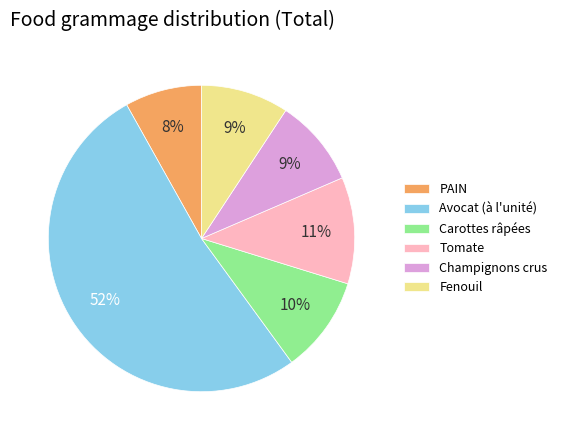

Between Tomate and Avocat, which is larger?

Avocat